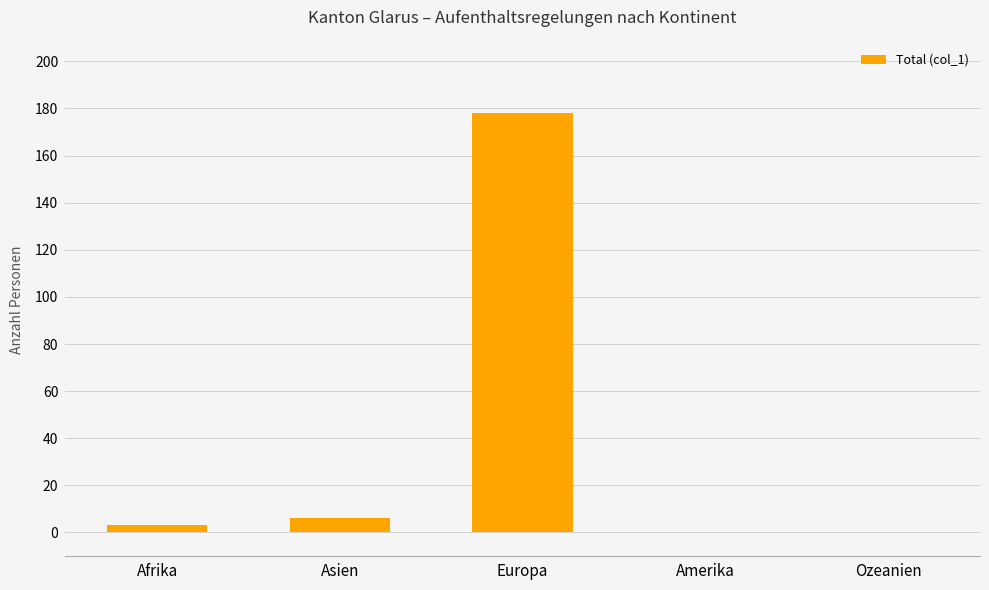

Is it true that the value at Amerika is 75?

False